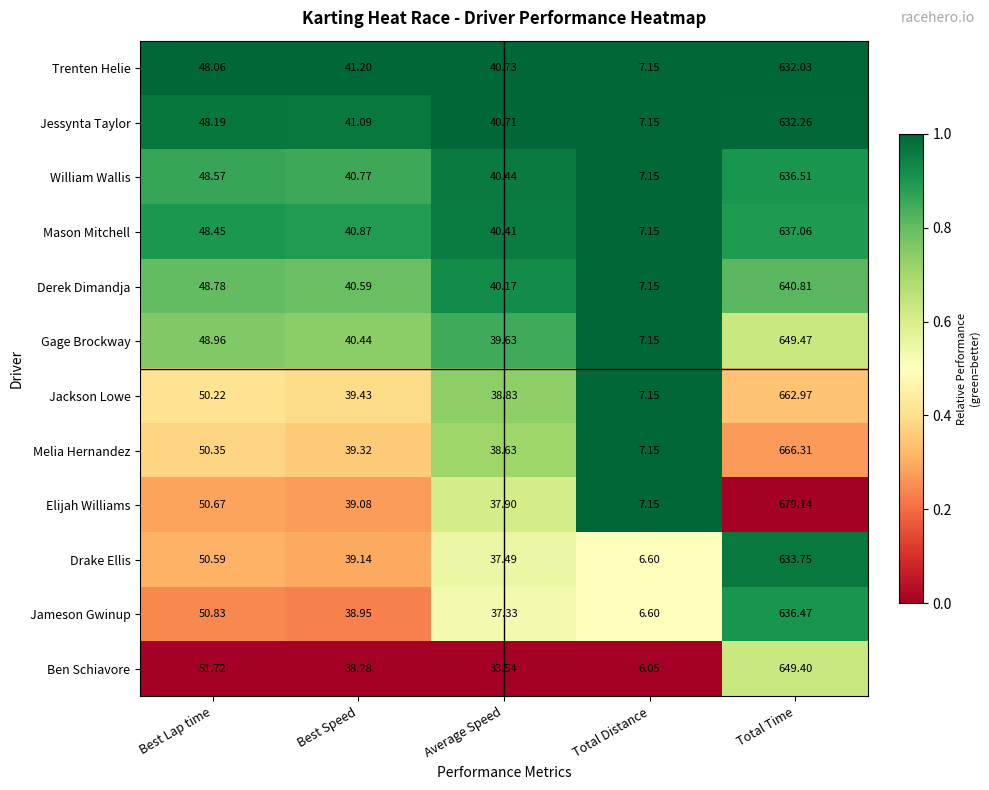

At which label does Elijah Williams first exceed 39?

Best Lap time